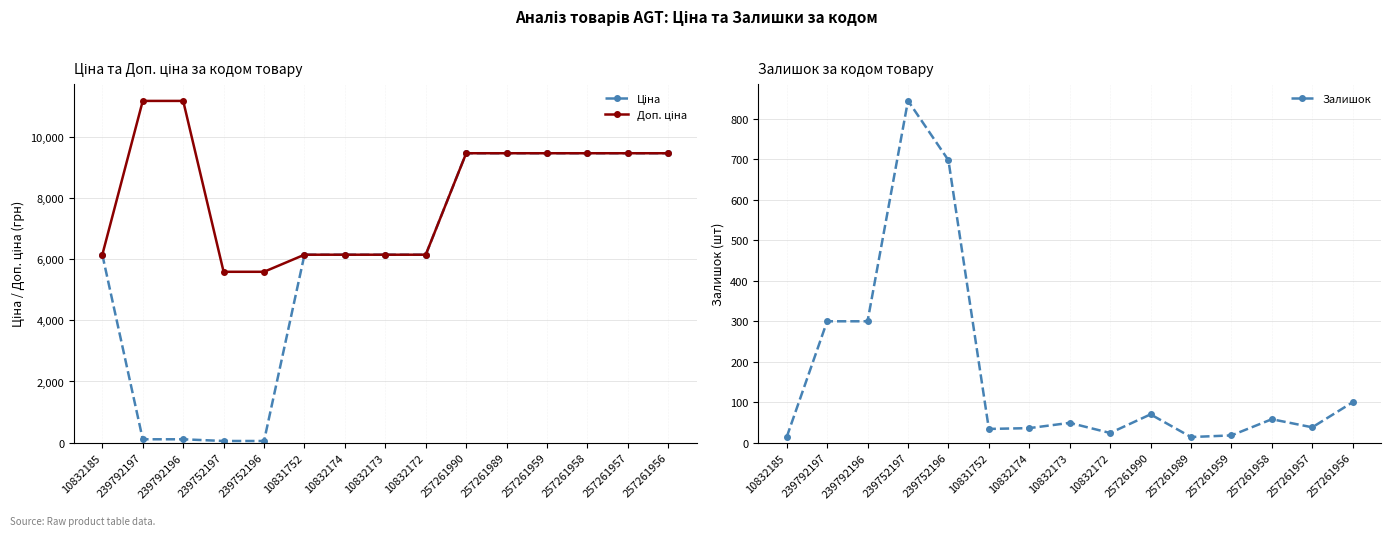

True or false: Ціна has more than 2 points higher than both neighbors.

False